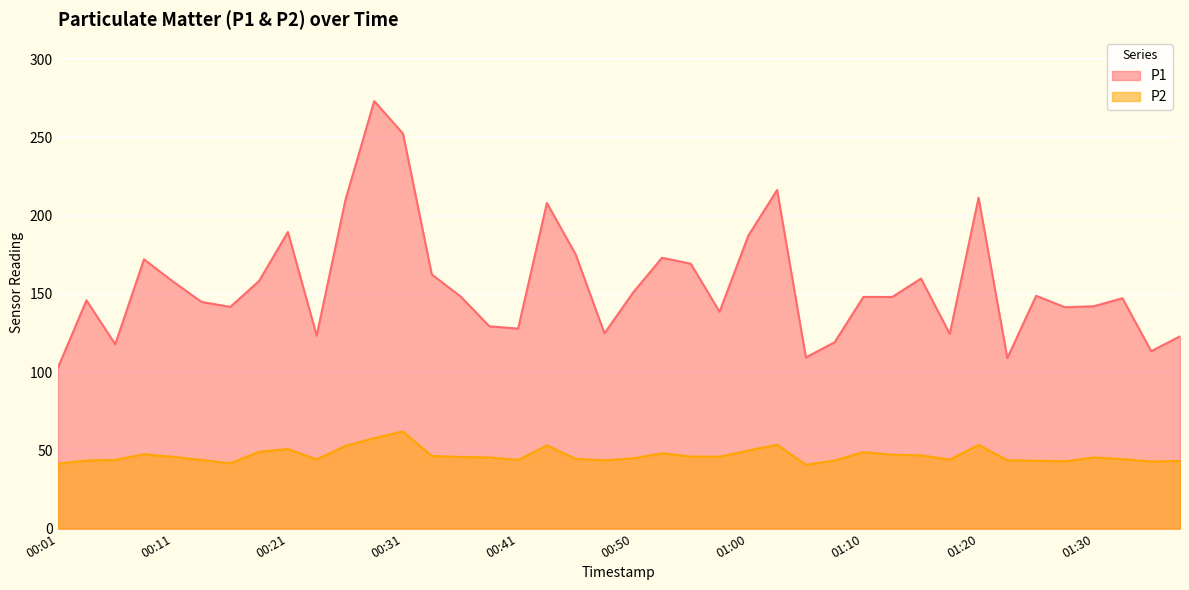

What is the sum of the P2 values at 01:37 and 00:53?

91.4